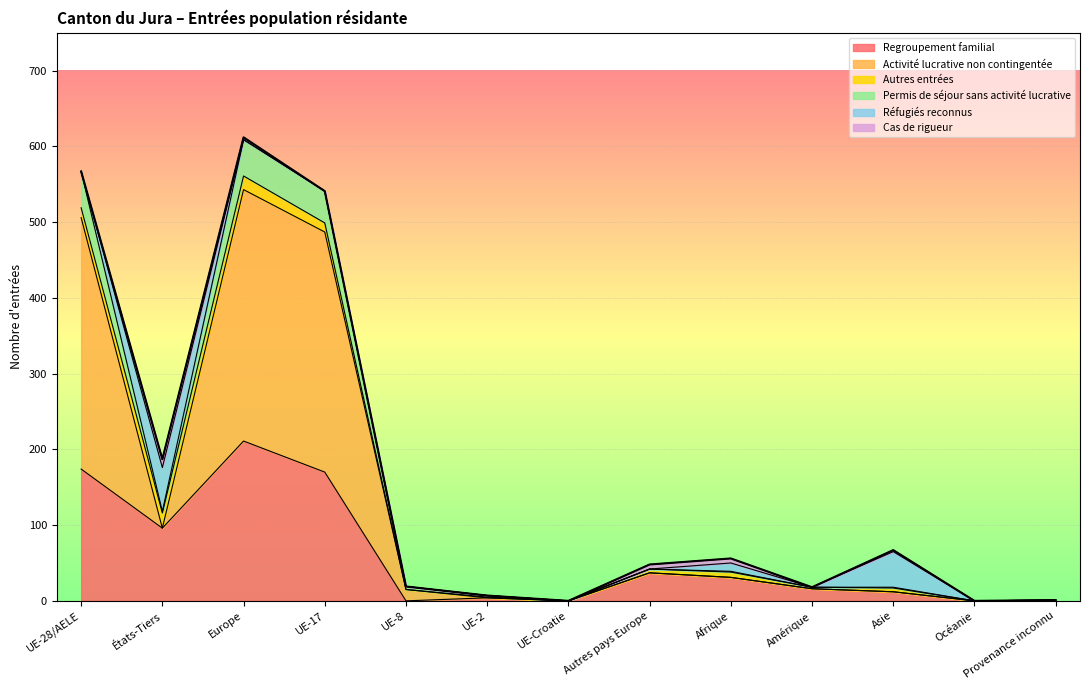

What are all the series names shown in the legend?

Regroupement familial, Activité lucrative non contingentée, Autres entrées, Permis de séjour sans activité lucrative, Réfugiés reconnus, Cas de rigueur